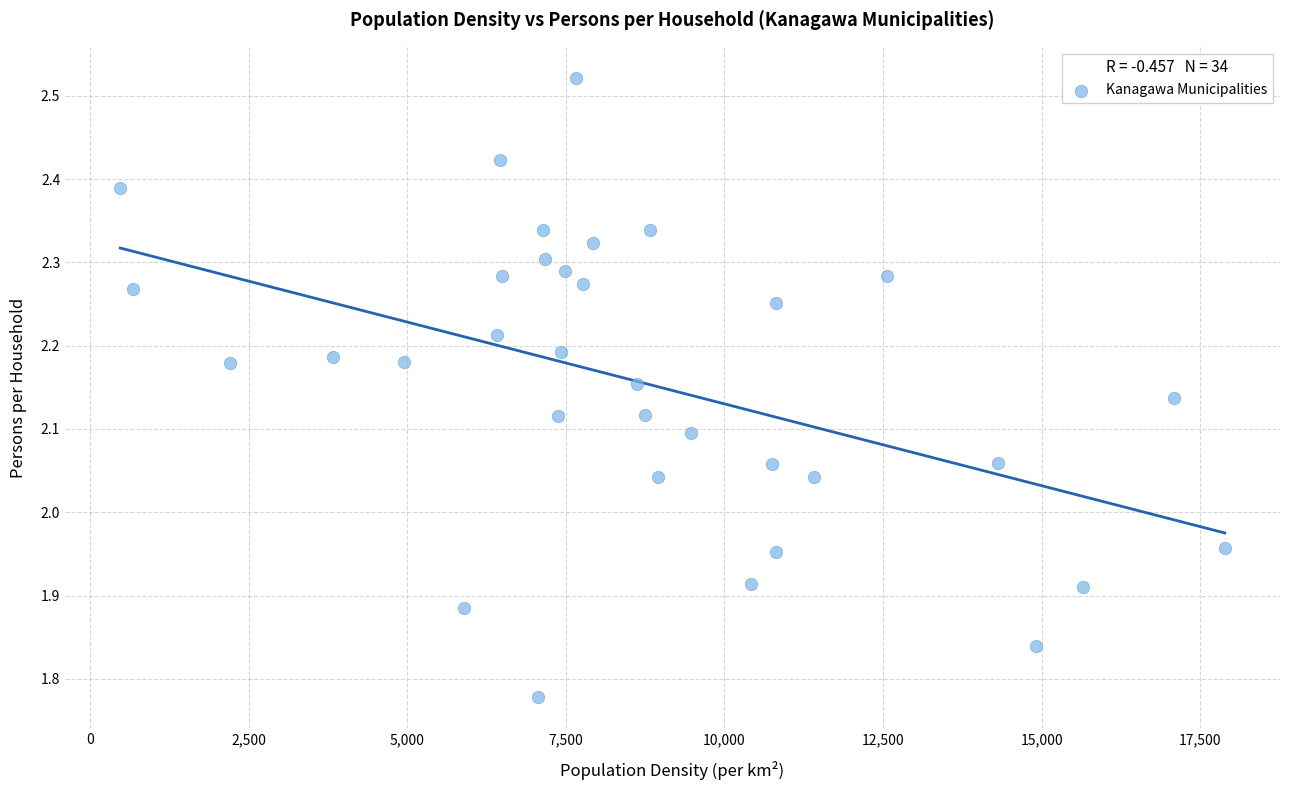

What is the range of X values (max minus min)?

17412.0